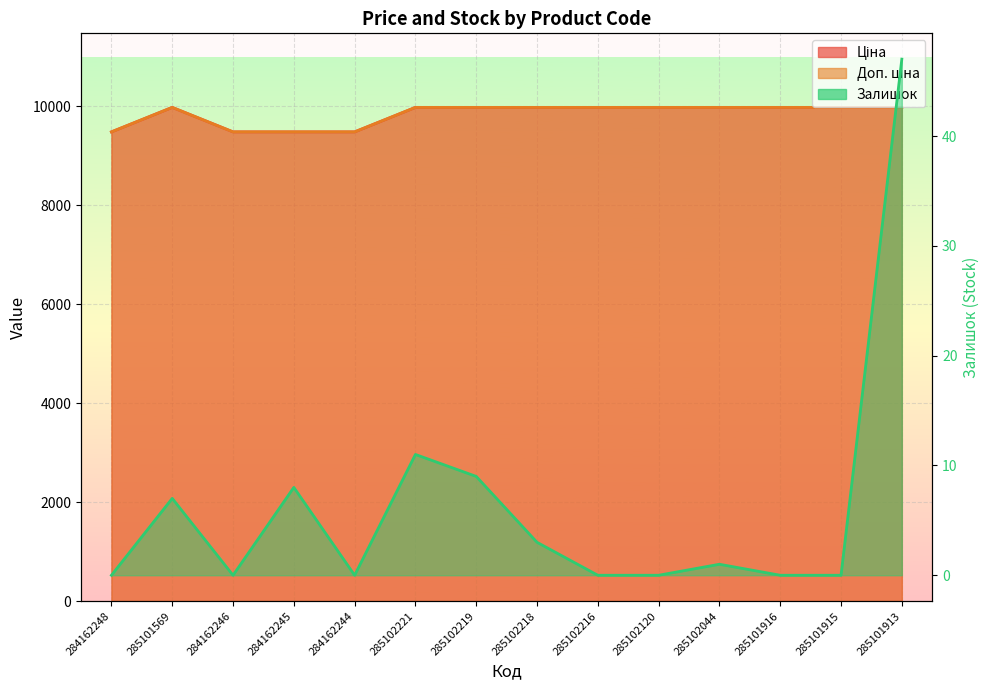

Reading left to right, transcribe all the data shown in this chart.

Ціна: 284162248=9480.1	285101569=9975.0	284162246=9480.1	284162245=9480.1	284162244=9480.1	285102221=9975.0	285102219=9975.0	285102218=9975.0	285102216=9975.0	285102120=9975.0	285102044=9975.0	285101916=9975.0	285101915=9975.0	285101913=9975.0
Доп. ціна: 284162248=9480.1	285101569=9975.0	284162246=9480.1	284162245=9480.1	284162244=9480.1	285102221=9975.0	285102219=9975.0	285102218=9975.0	285102216=9975.0	285102120=9975.0	285102044=9975.0	285101916=9975.0	285101915=9975.0	285101913=9975.0
Залишок: 284162248=0.0	285101569=7.0	284162246=0.0	284162245=8.0	284162244=0.0	285102221=11.0	285102219=9.0	285102218=3.0	285102216=0.0	285102120=0.0	285102044=1.0	285101916=0.0	285101915=0.0	285101913=47.0